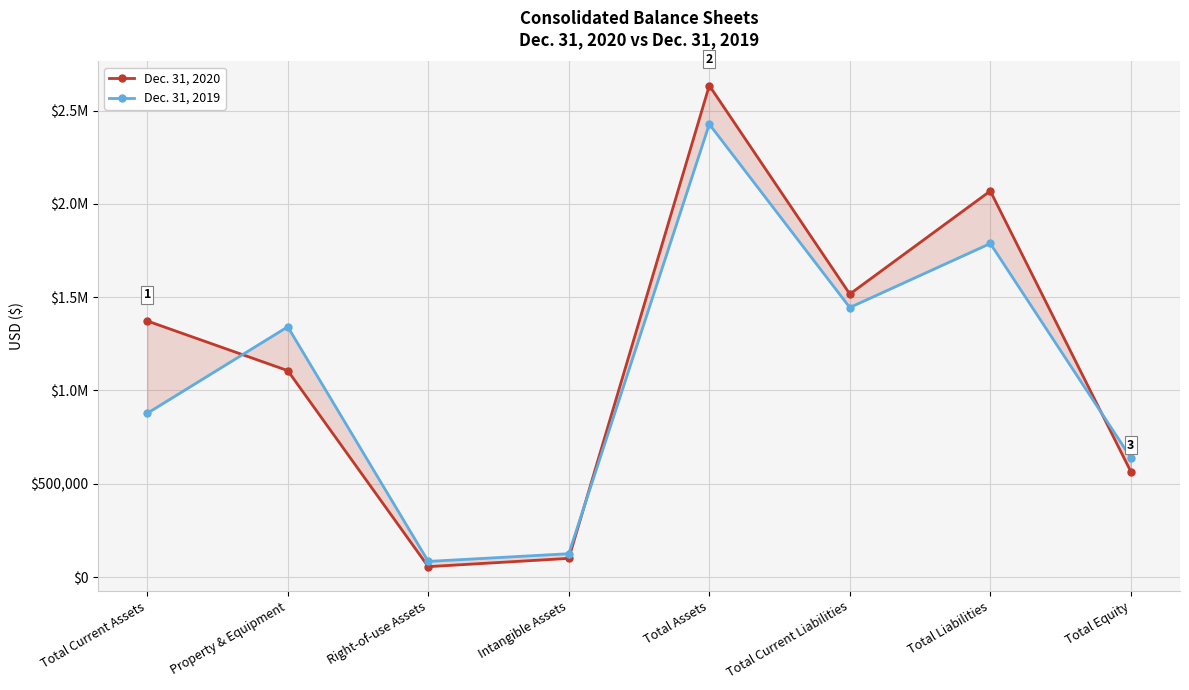

Rank the series by their average value, from highest to lowest.

Dec. 31, 2020, Dec. 31, 2019